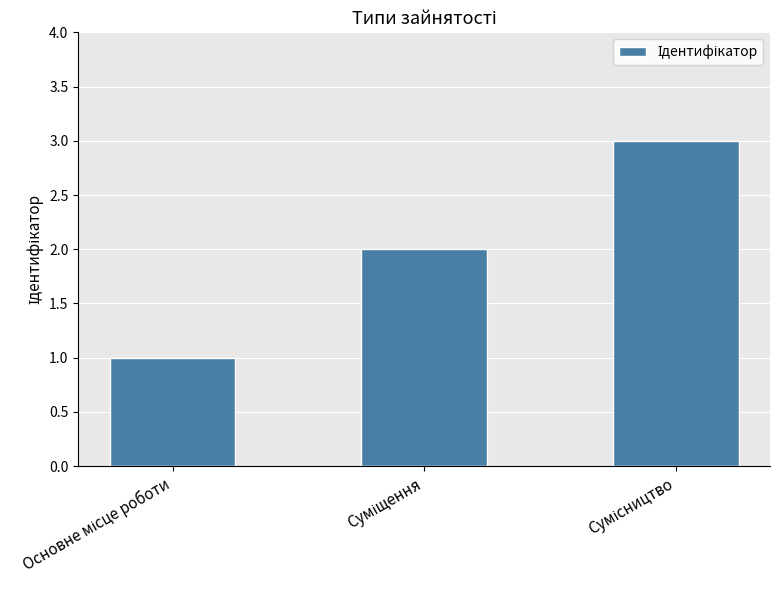

What is the maximum value shown in the chart?

3